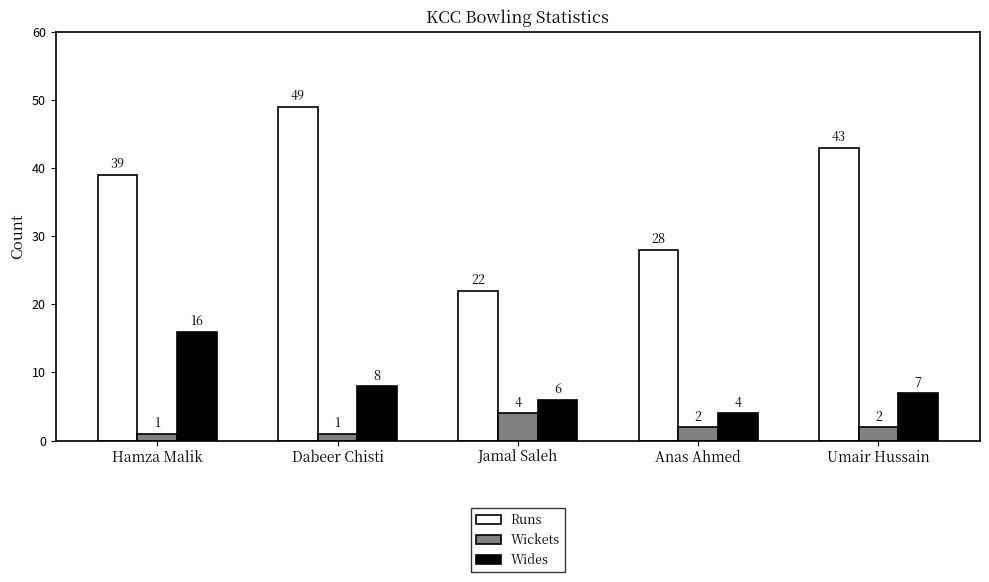

Where is Runs nearest to the value 35?

Hamza Malik